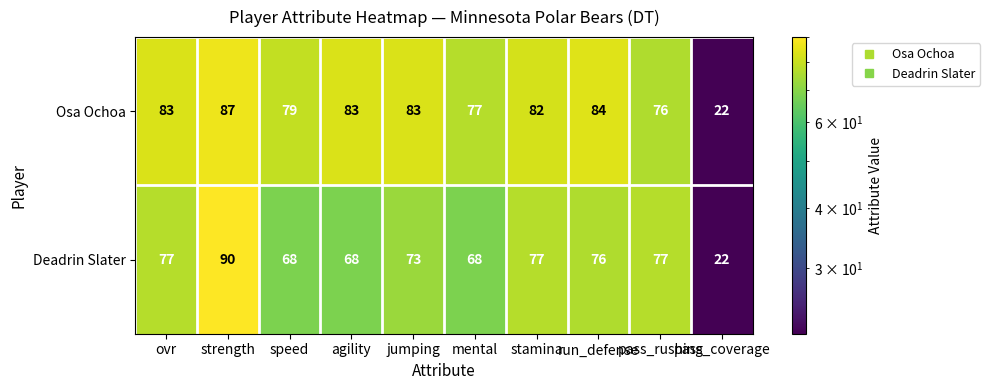

Is it true that Deadrin Slater equals 36 at jumping?

False